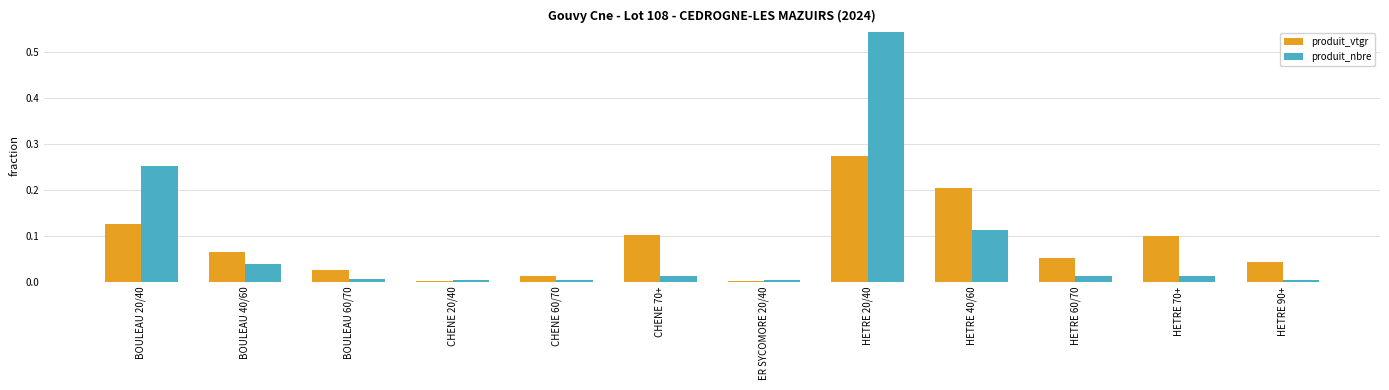

Which series changed the most between BOULEAU 20/40 and BOULEAU 60/70?

produit_nbre